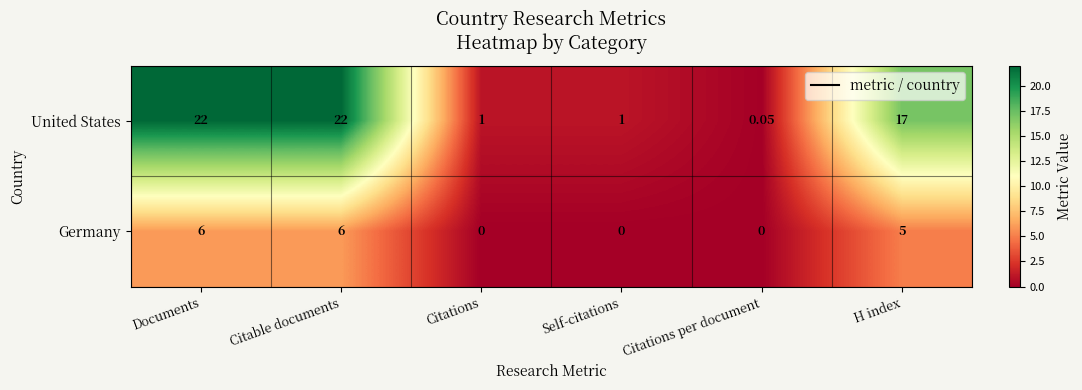

What is the difference between the highest and lowest values at Citable documents?

16.0